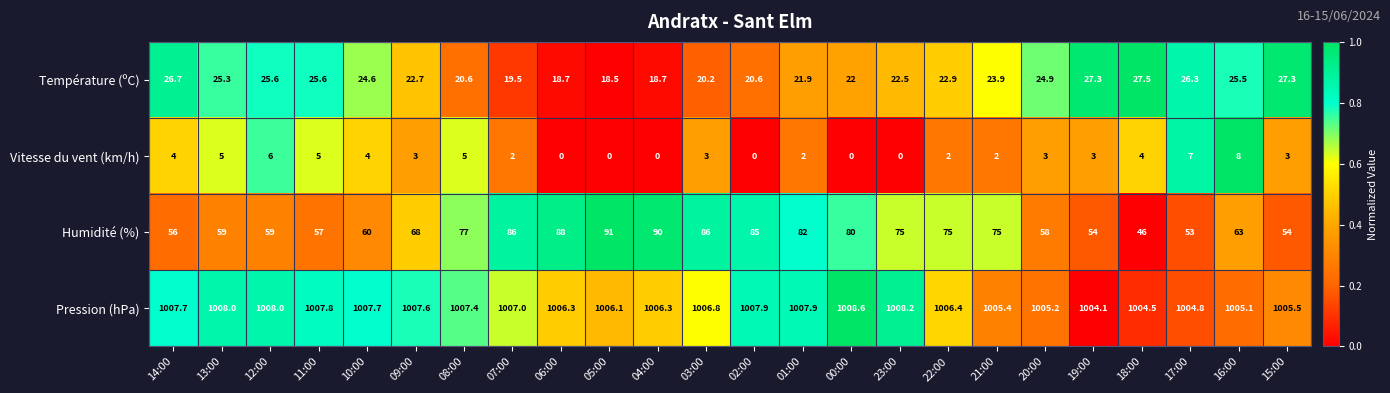

What is the approximate value of Vitesse du vent (km/h) at 21:00?

2.0